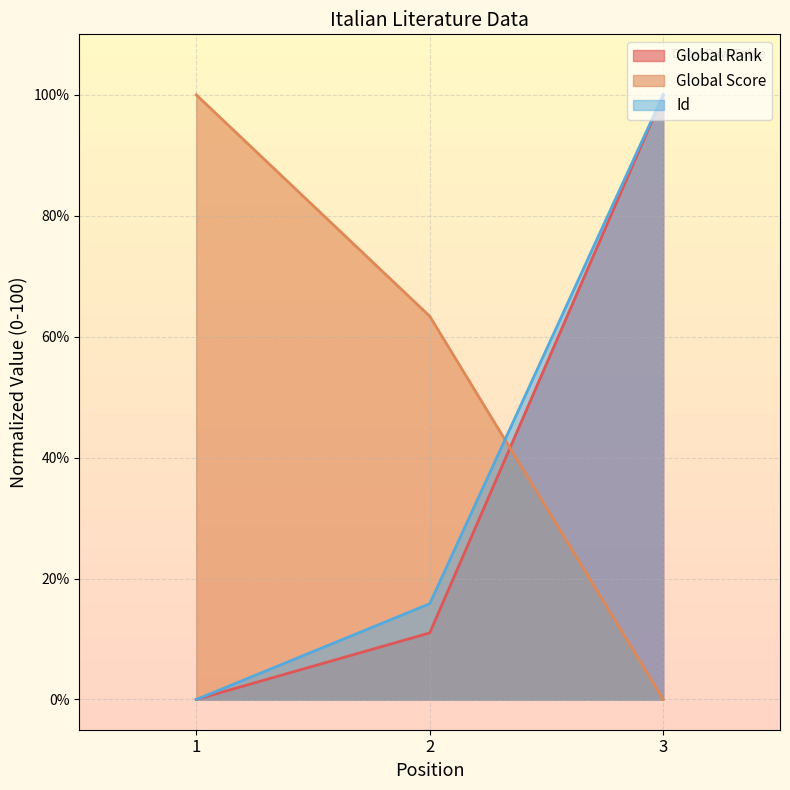

What is the difference between the Id values at 1 and 3?

100.0